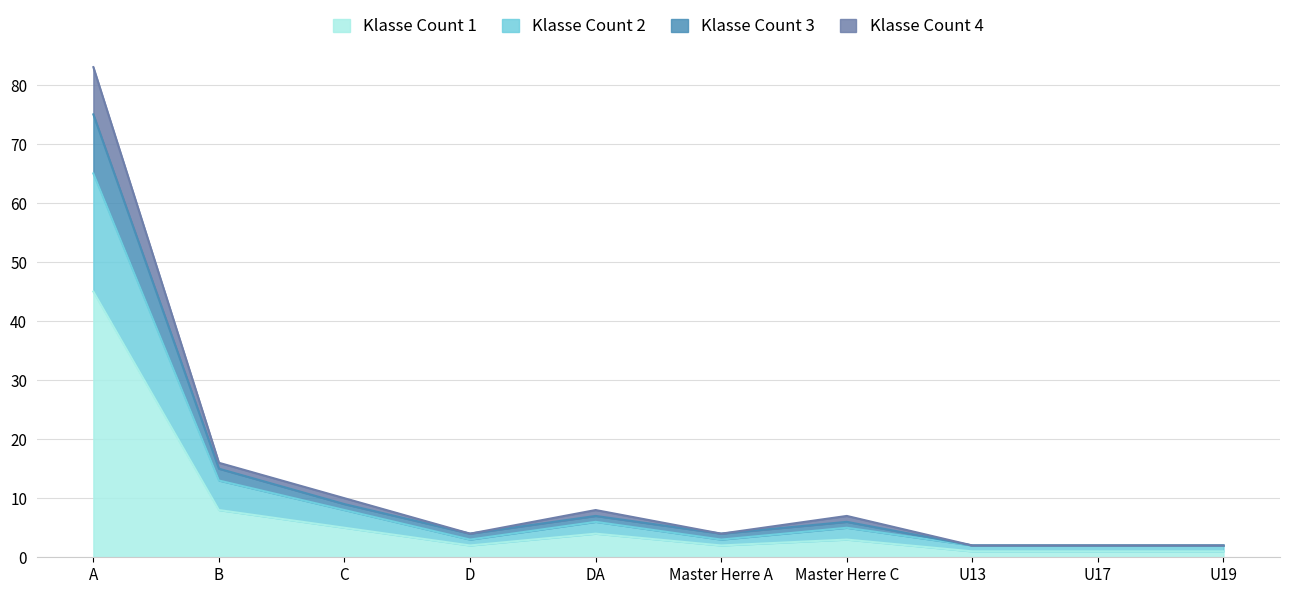

Reading right to left, extract all data points from this chart.

Klasse Count 1: U19=1	U17=1	U13=1	Master Herre C=3	Master Herre A=2	DA=4	D=2	C=5	B=8	A=45
Klasse Count 2: U19=2	U17=2	U13=2	Master Herre C=5	Master Herre A=3	DA=6	D=3	C=8	B=13	A=65
Klasse Count 3: U19=2	U17=2	U13=2	Master Herre C=6	Master Herre A=4	DA=7	D=4	C=9	B=15	A=75
Klasse Count 4: U19=2	U17=2	U13=2	Master Herre C=7	Master Herre A=4	DA=8	D=4	C=10	B=16	A=83